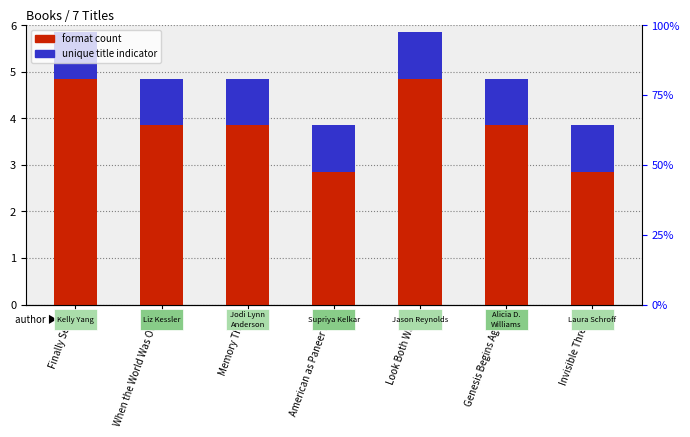

Does the chart contain stacked bars?

No